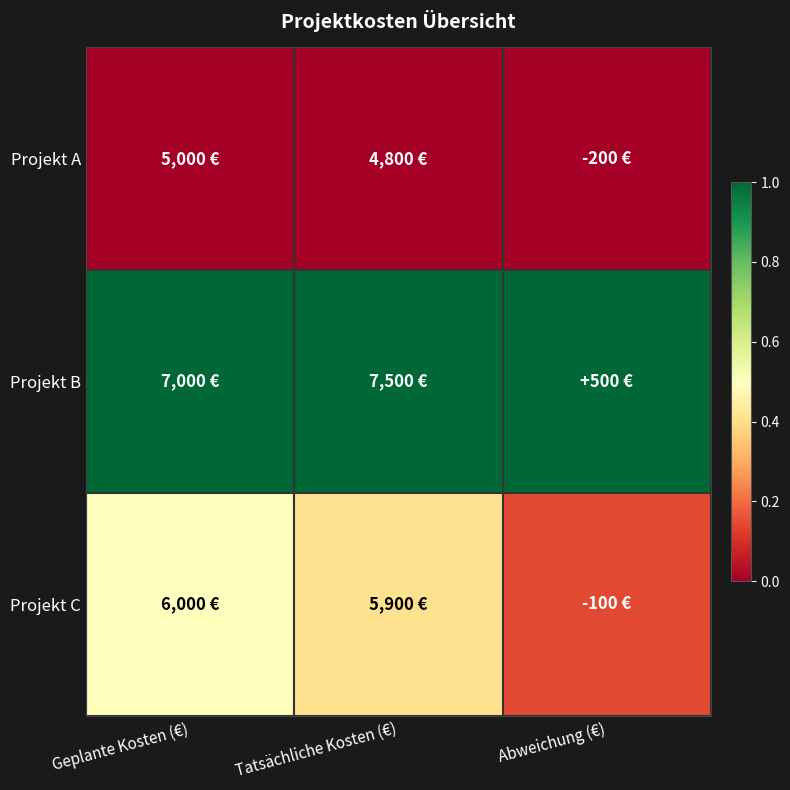

Reading left to right, list all the values displayed in this chart.

Projekt A: Geplante Kosten (€)=0.0	Tatsächliche Kosten (€)=0.0	Abweichung (€)=0.0
Projekt B: Geplante Kosten (€)=1.0	Tatsächliche Kosten (€)=1.0	Abweichung (€)=1.0
Projekt C: Geplante Kosten (€)=0.5	Tatsächliche Kosten (€)=0.4	Abweichung (€)=0.1